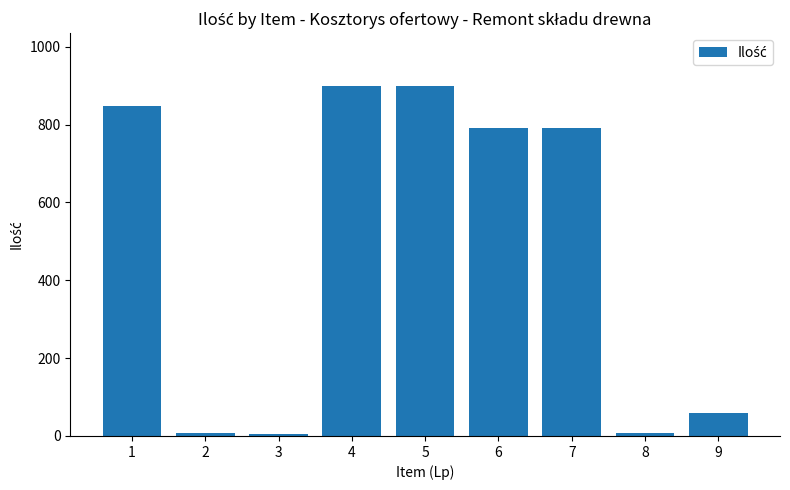

What is the maximum value shown in the chart?

900